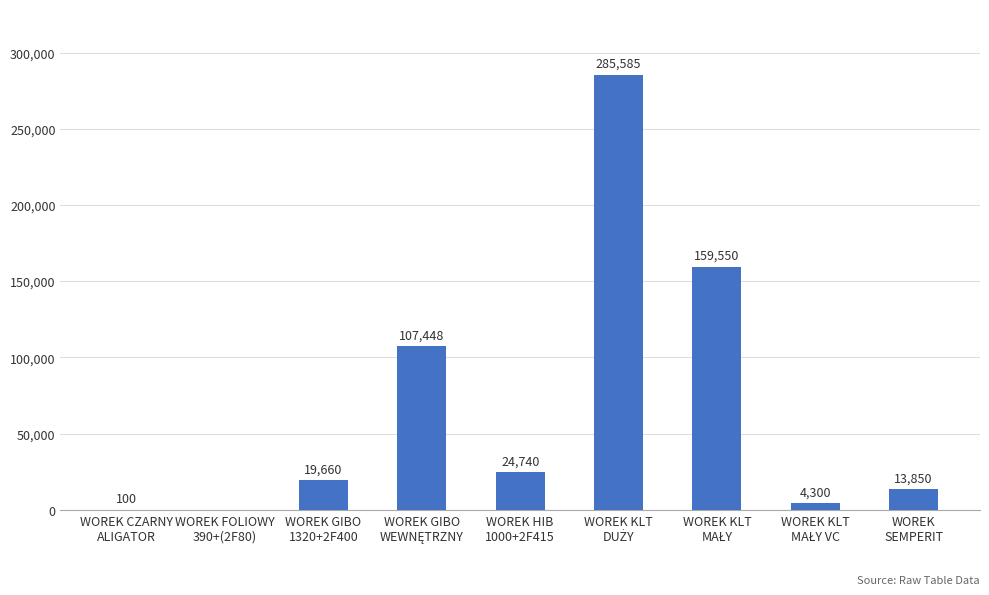

How many series are shown in this chart?

1